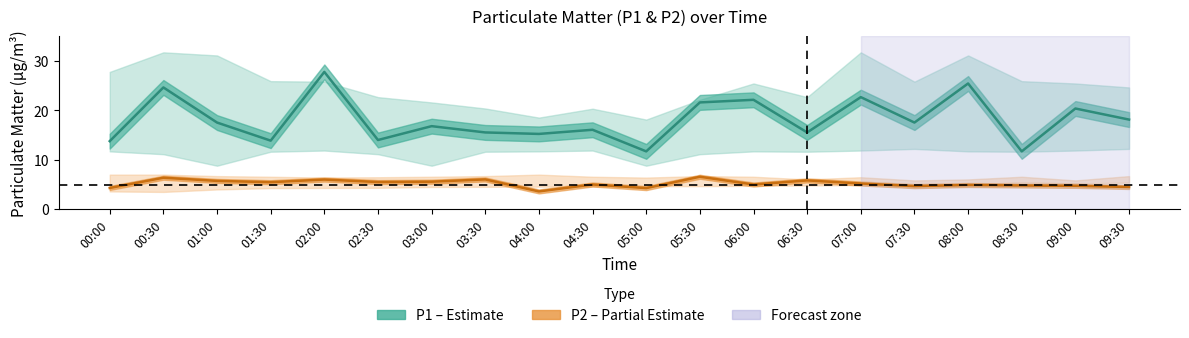

Where is the first local maximum for P1 (PM10)?

00:30